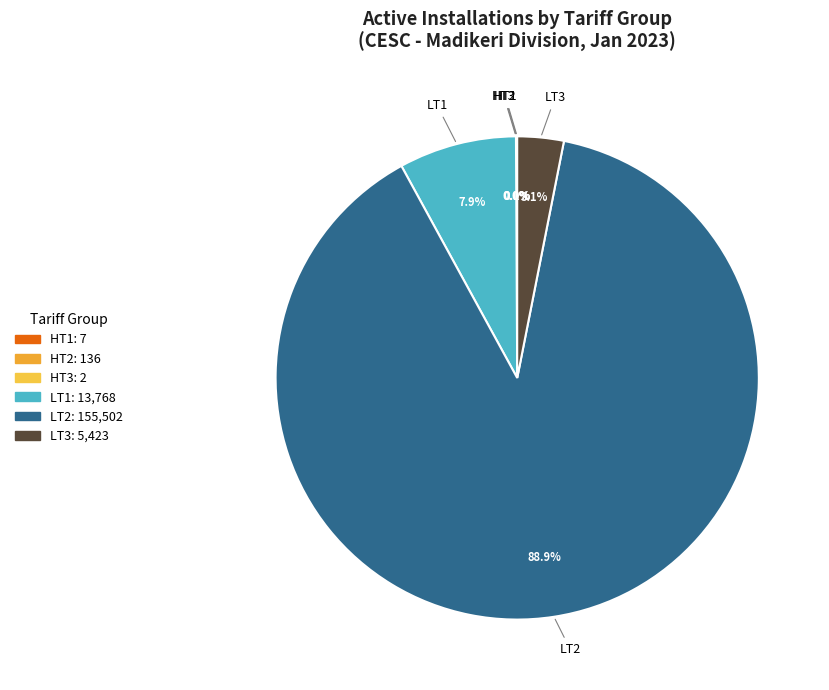

Is it true that LT2 is 97% of the pie?

False